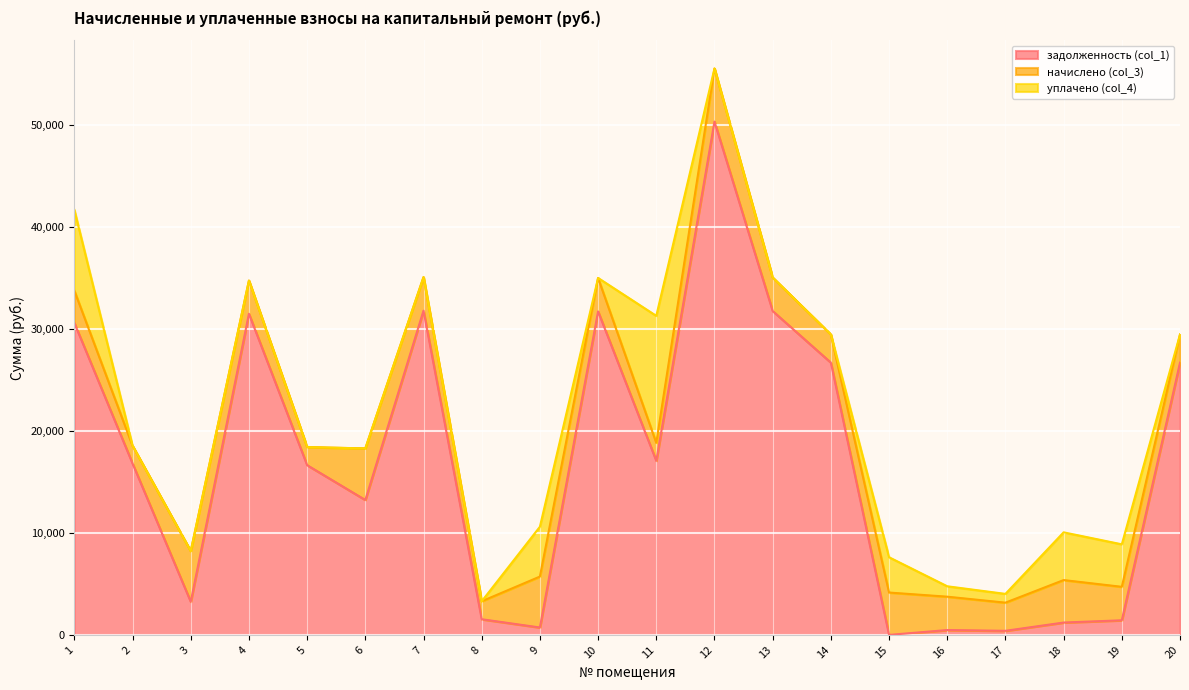

Is the value of уплачено (col_4) at 16 greater than the value of задолженность (col_1) at 10?

No